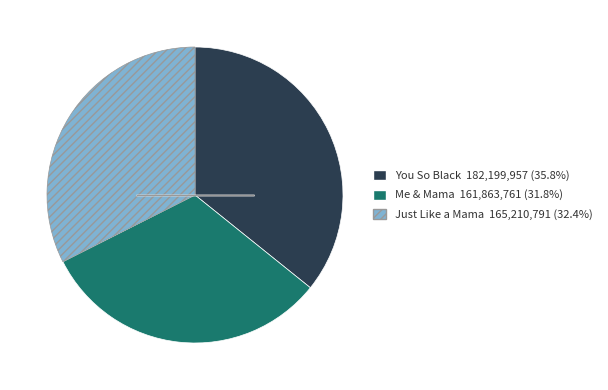

Does any single category account for the majority?

No